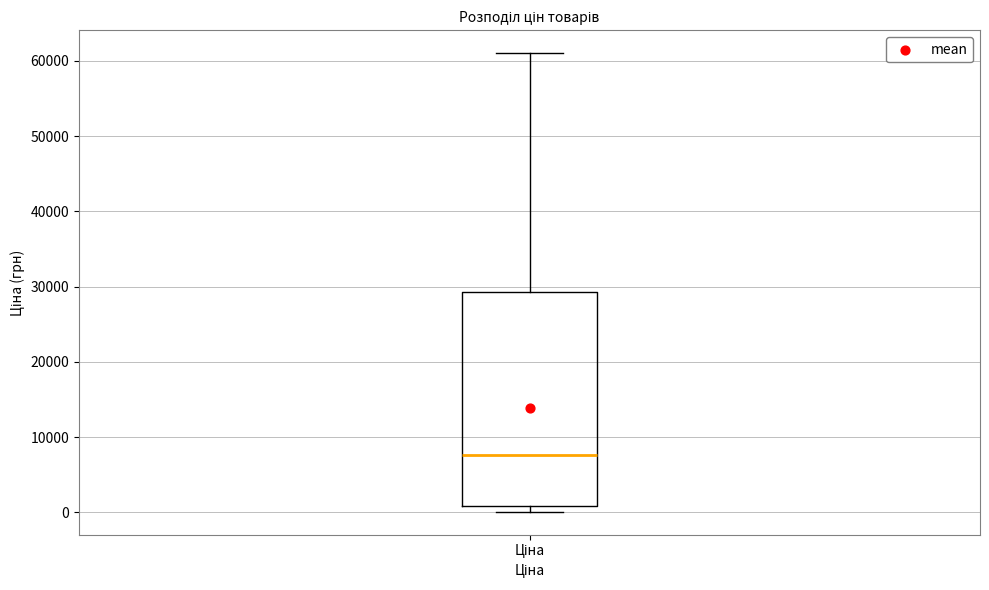

Where is the lower edge of the box for Ціна on the y-axis? The values are not printed on the chart, so give them approximately, as read against the axis.

1000